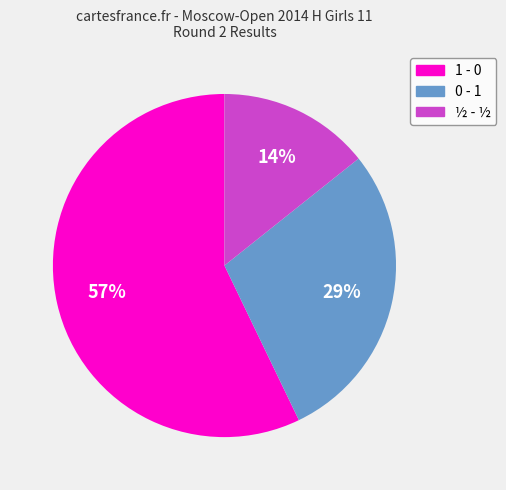

To the nearest percent, what portion does 1 - 0 represent?

57%